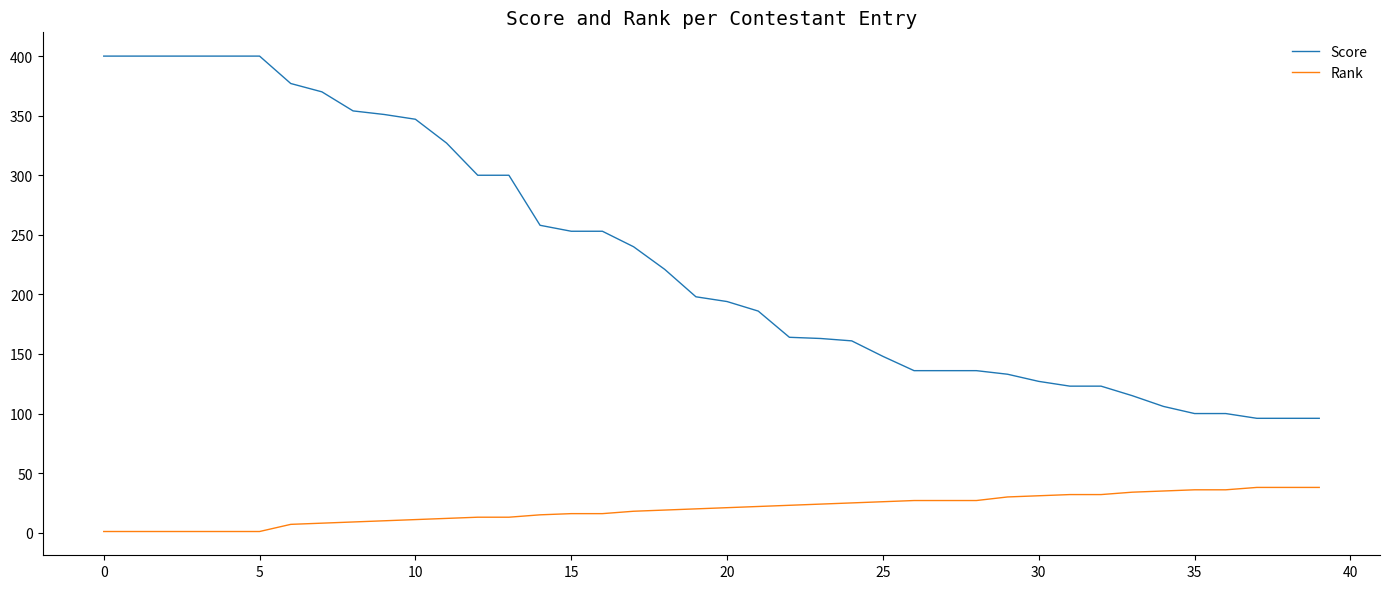

What is the highest value of the Rank series?

38